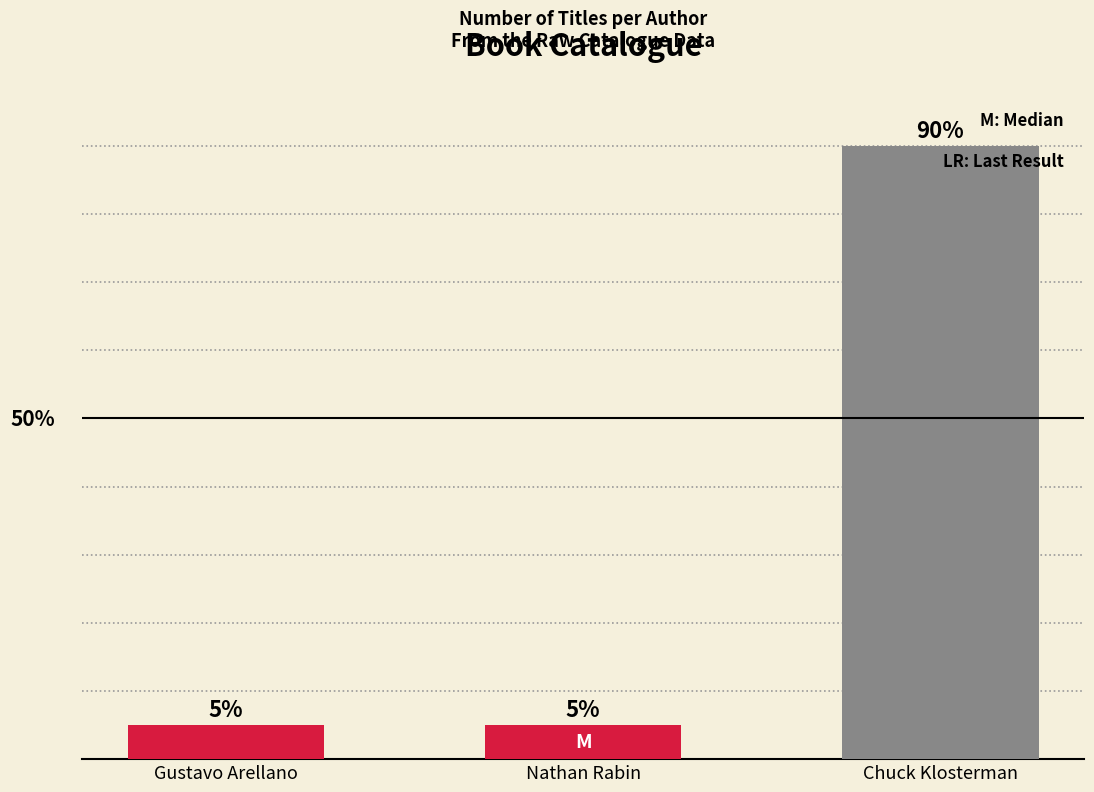

Between Gustavo Arellano and Chuck Klosterman, which is larger?

Chuck Klosterman